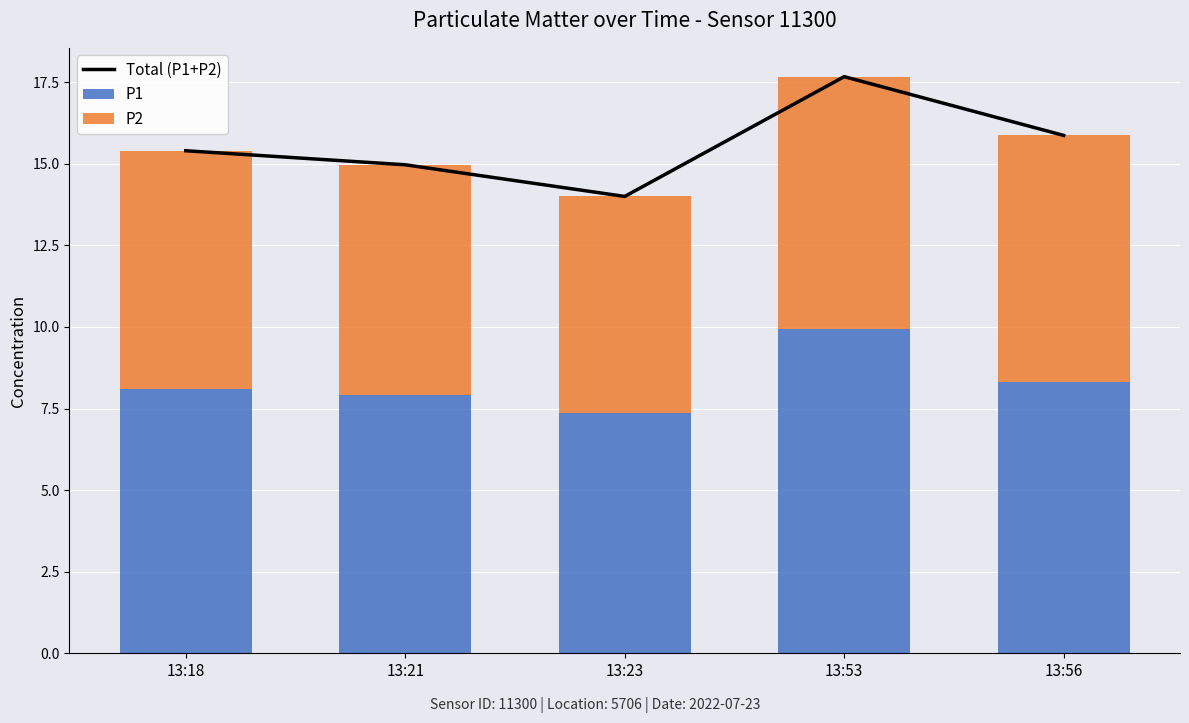

Reading right to left, transcribe all the data shown in this chart.

Total (P1+P2): 13:56=15.9	13:53=17.7	13:23=14.0	13:21=15.0	13:18=15.4
P1: 13:56=8.3	13:53=9.9	13:23=7.3	13:21=7.9	13:18=8.1
P2: 13:56=7.5	13:53=7.7	13:23=6.7	13:21=7.1	13:18=7.3